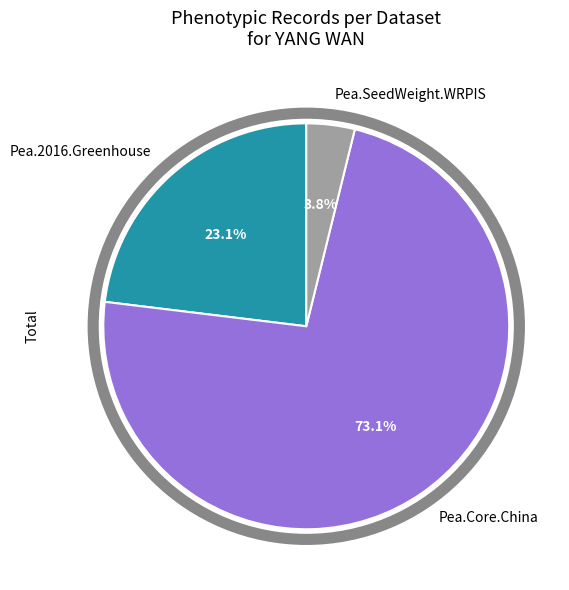

Which category accounts for the majority?

Pea.Core.China